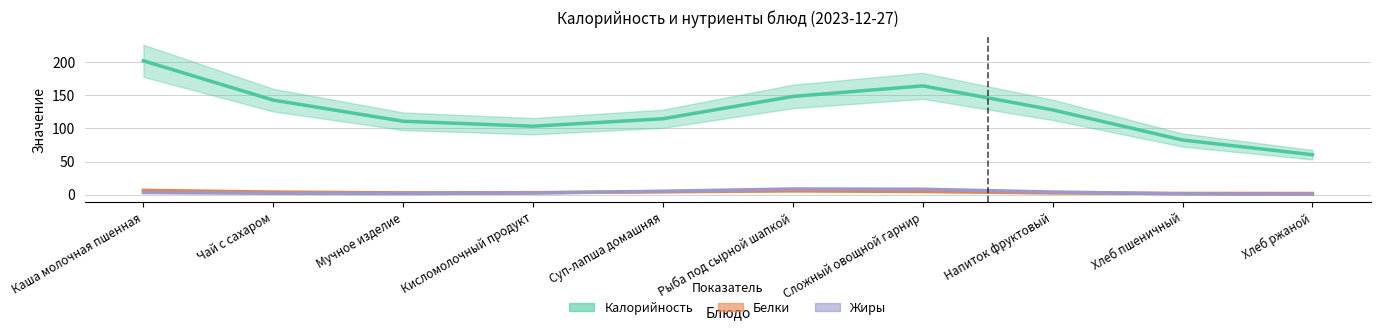

What is the label of the 5th point from the left?

Суп-лапша домашняя